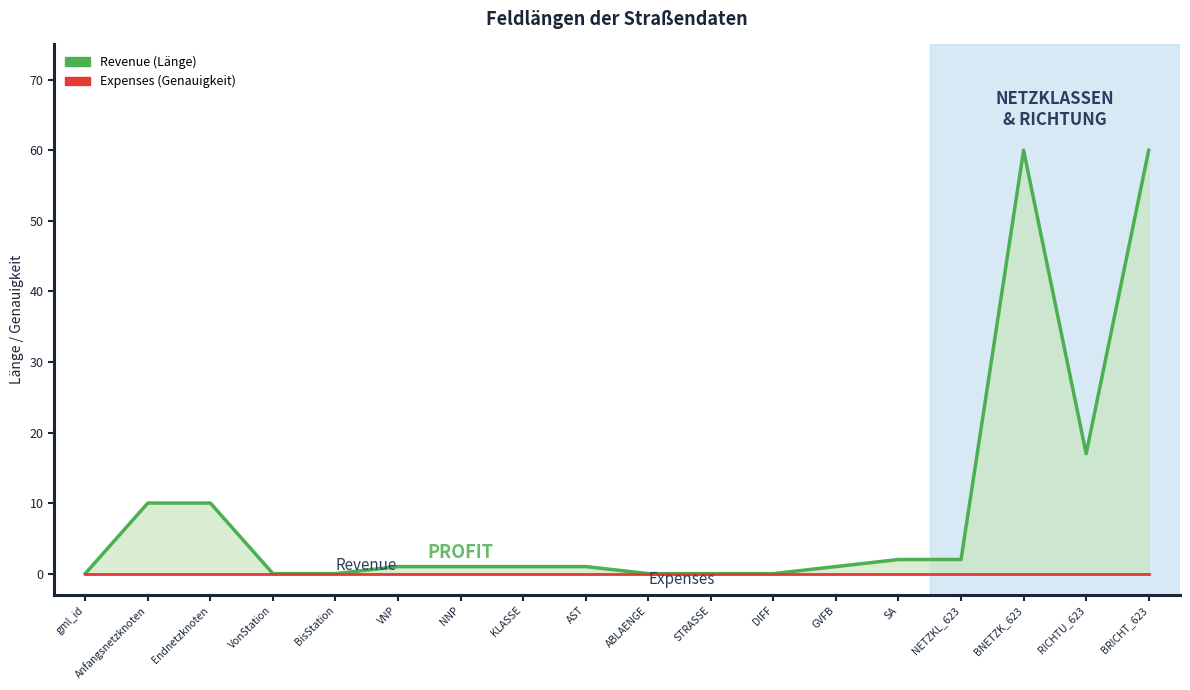

Rank the categories by Revenue value from lowest to highest.

gml_id, VonStation, BisStation, ABLAENGE, STRASSE, DIFF, VNP, NNP, KLASSE, AST, GVFB, SA, NETZKL_623, Anfangsnetzknoten, Endnetzknoten, RICHTU_623, BNETZK_623, BRICHT_623